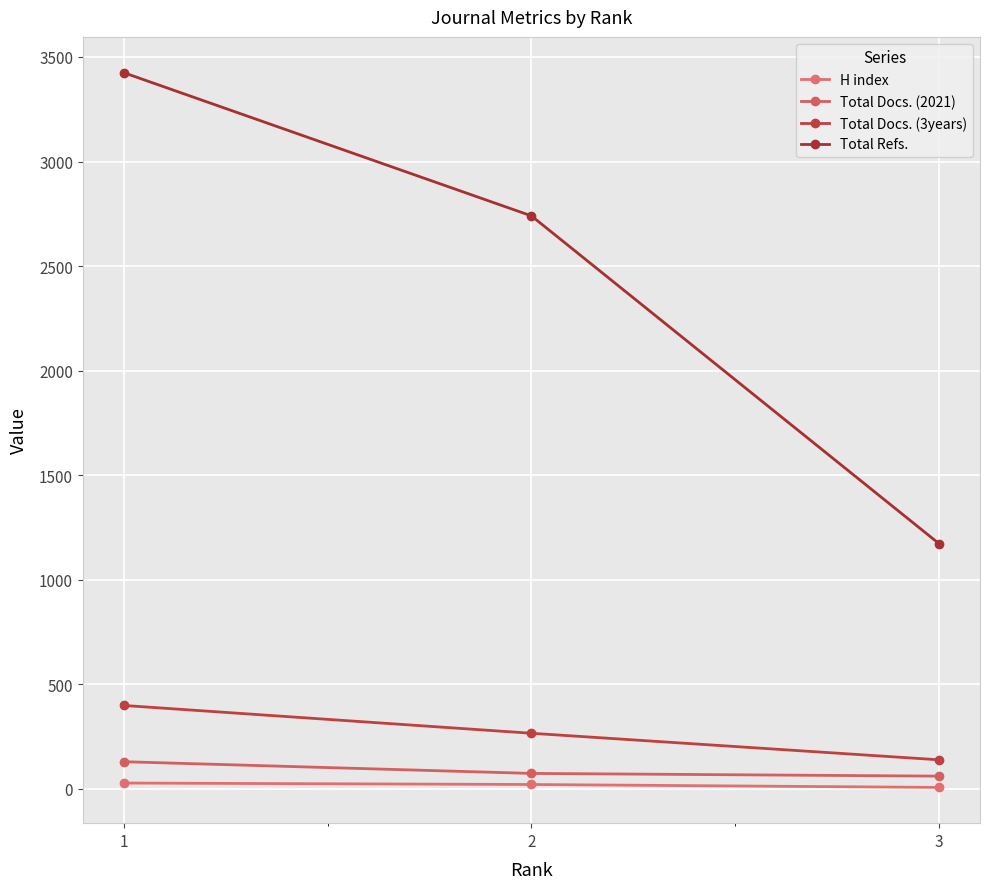

Which category has the highest value in the Total Docs. (3years) series?

1